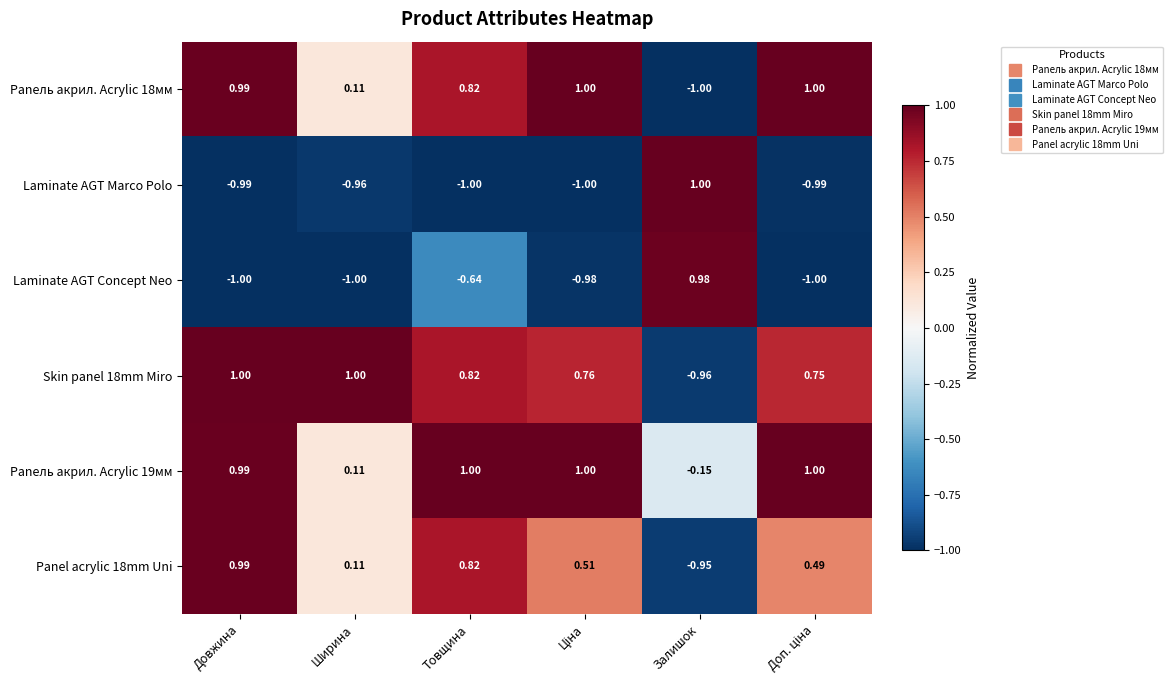

Where does the Panель акрил. Acrylic 18мм series first go above 0?

Довжина